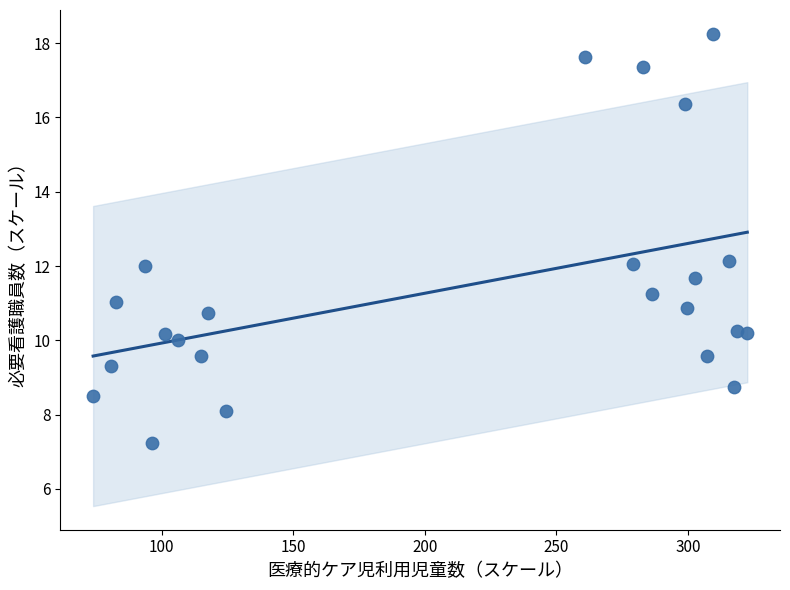

What is the range of X values (max minus min)?

248.6